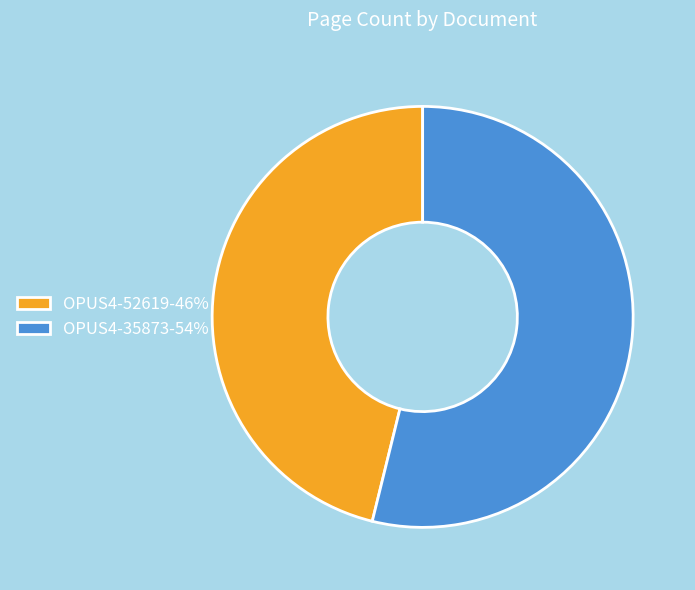

Which category has the smallest portion of the pie?

OPUS4-52619